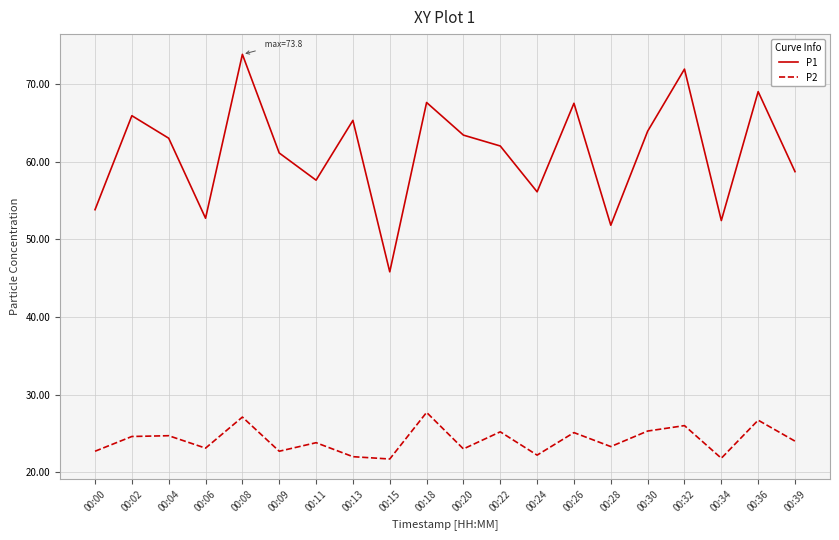

True or false: P2 and P1 intersect in this chart.

False